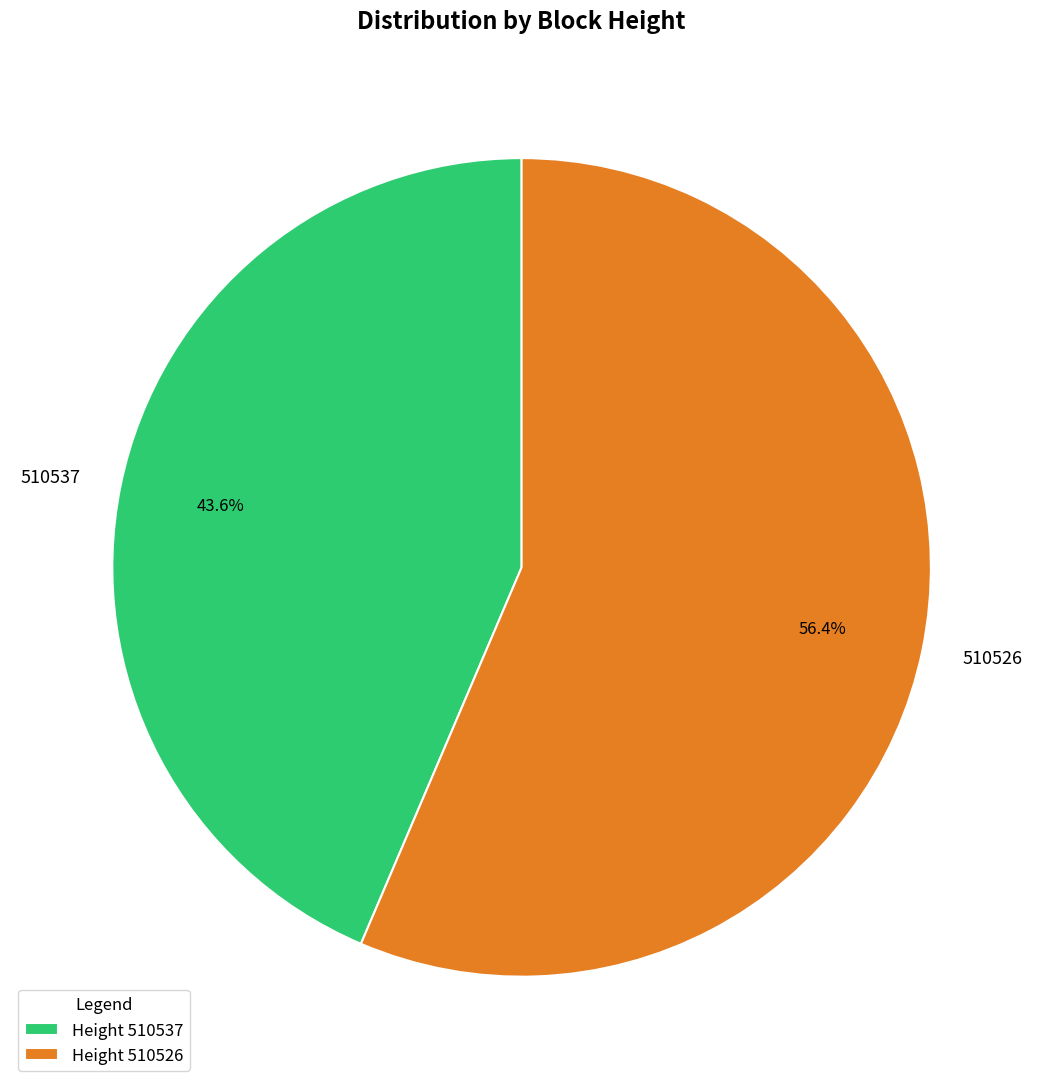

To the nearest percent, what is the difference between the largest and smallest slice percentages?

13%